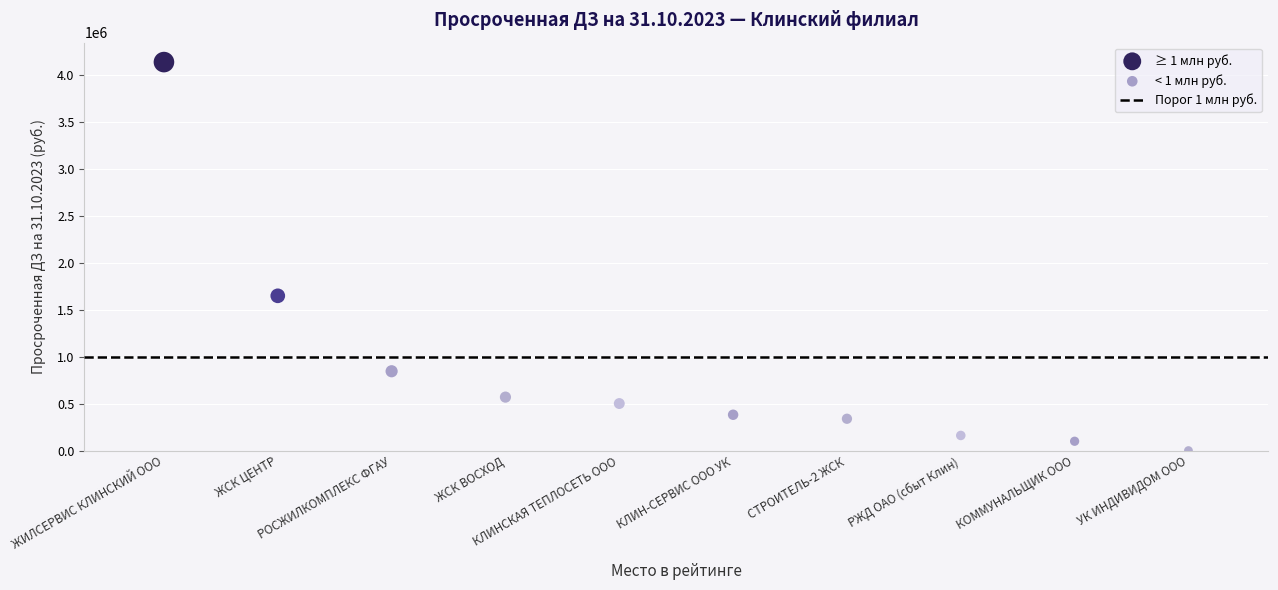

Which series has the largest Y range (max minus min)?

≥ 1 млн руб.